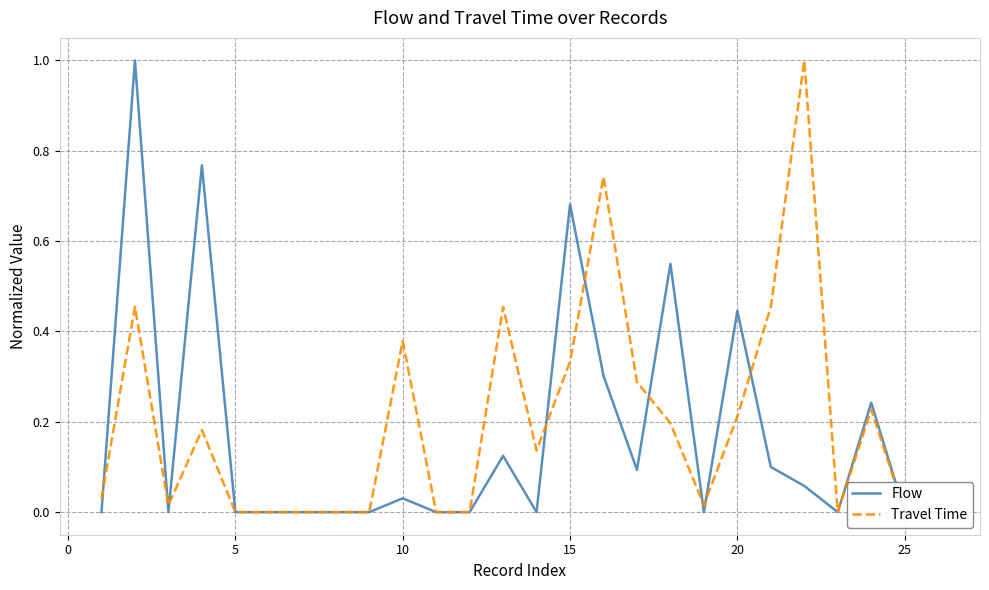

Which series has the widest spread of values?

Flow